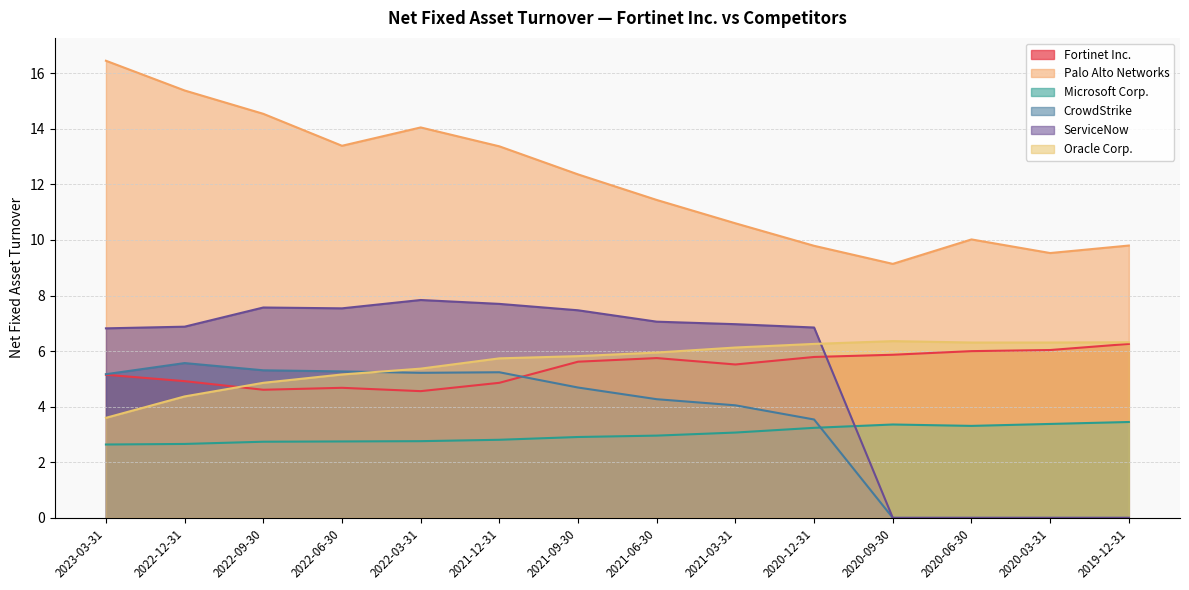

Is the value of ServiceNow at 2020-06-30 greater than the value of Microsoft Corp. at 2020-12-31?

No